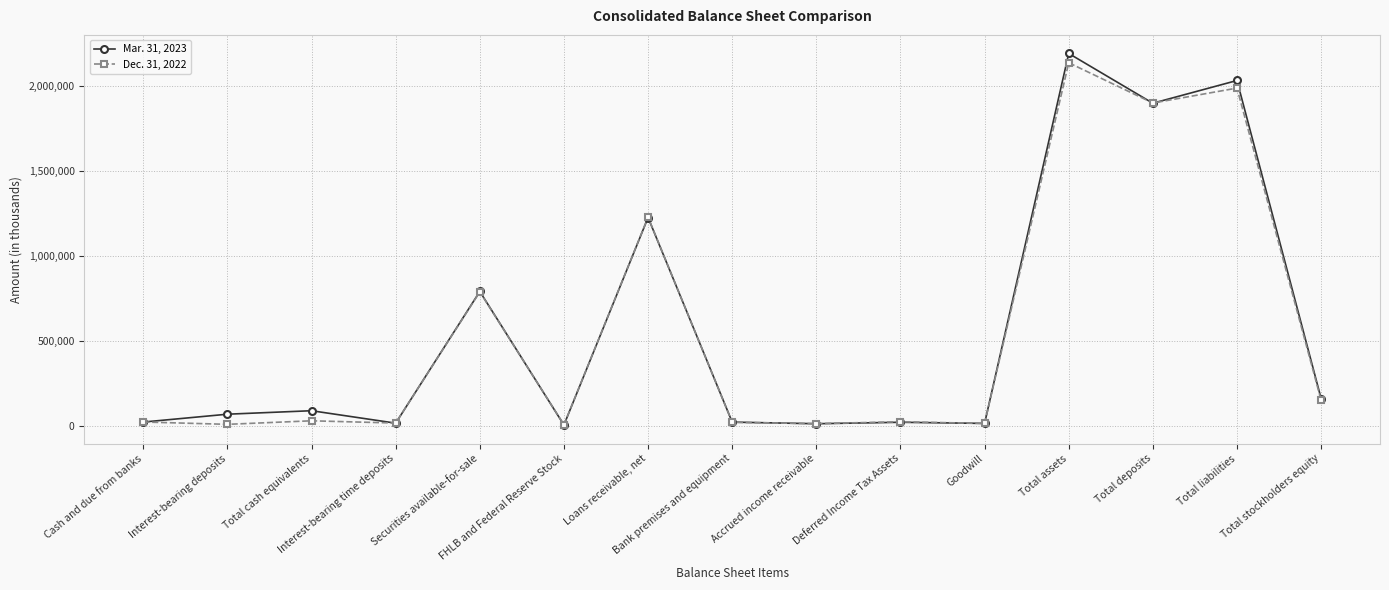

What is the approximate value of Mar. 31, 2023 at FHLB and Federal Reserve Stock?

3328